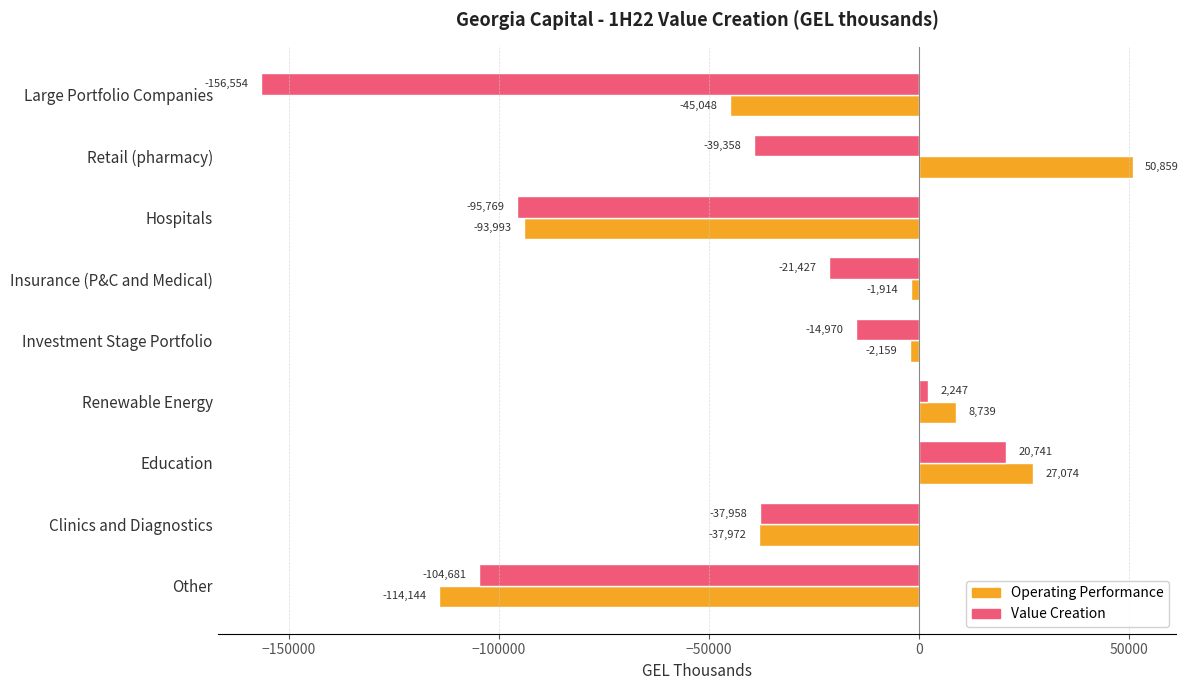

How many values in the Value Creation series are below -37958?

4